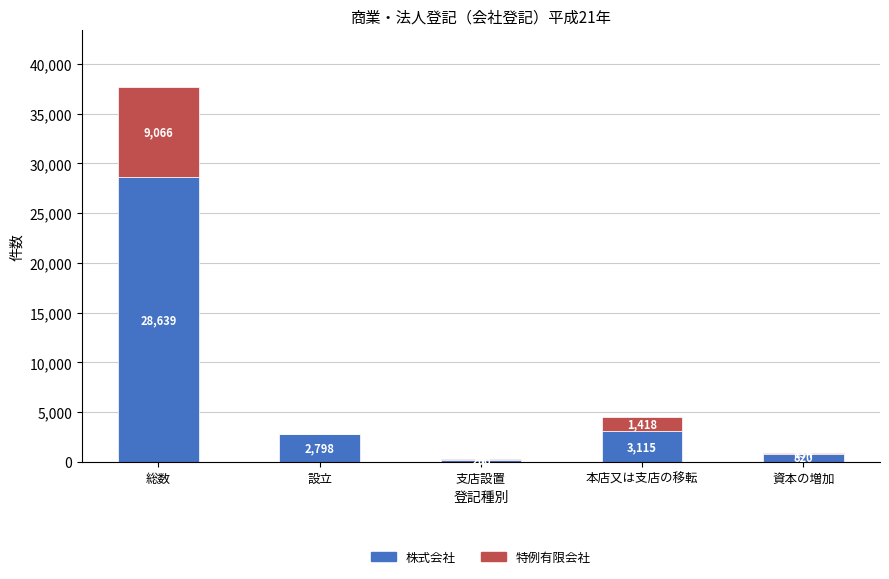

How many distinct data groups are displayed?

2